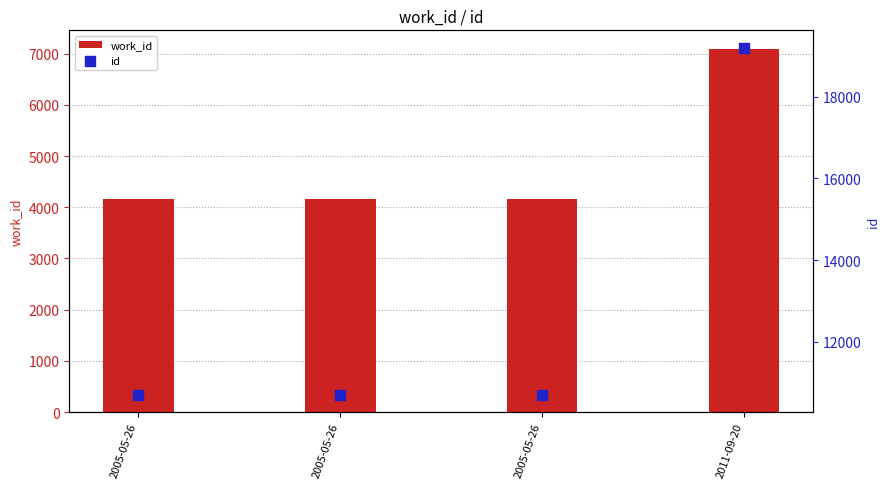

Which series contains the highest Y value?

id